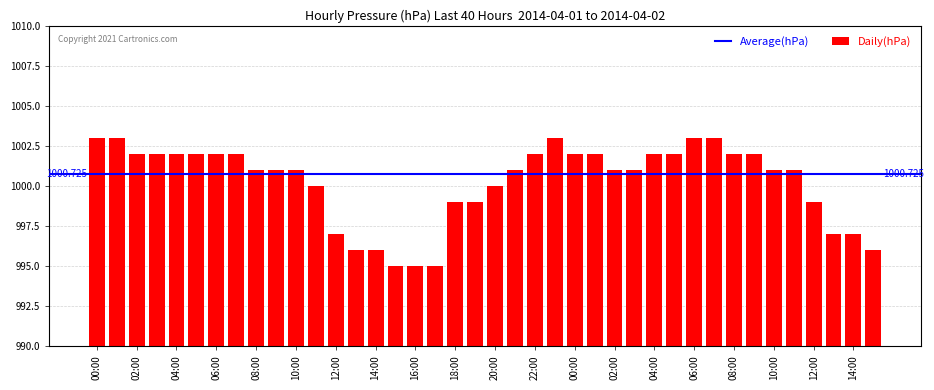

What is the sum of all values?

40010